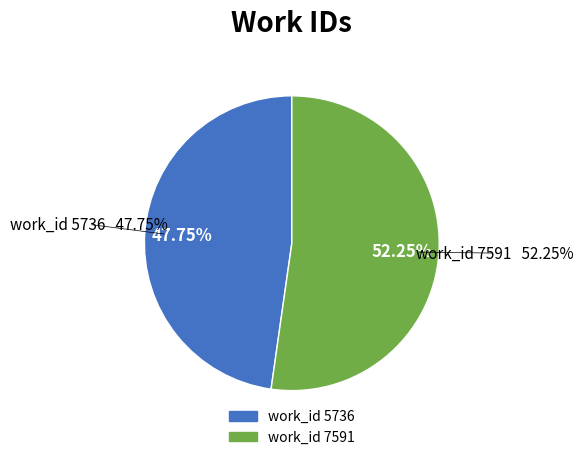

Does 7591 account for over 50% of the chart?

Yes